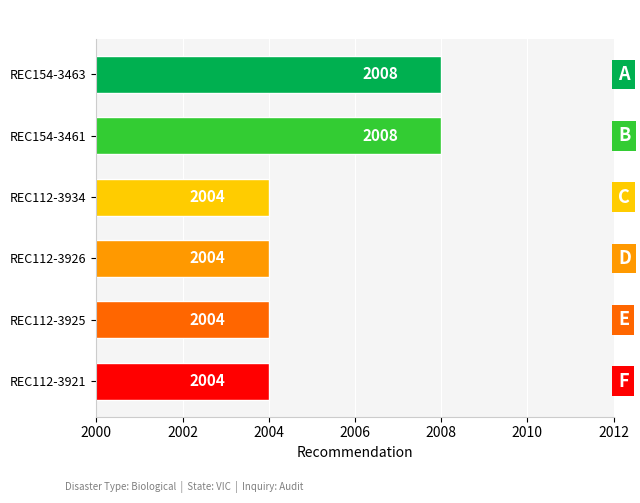

What is the label of the 2nd bar from the bottom?

REC112-3925